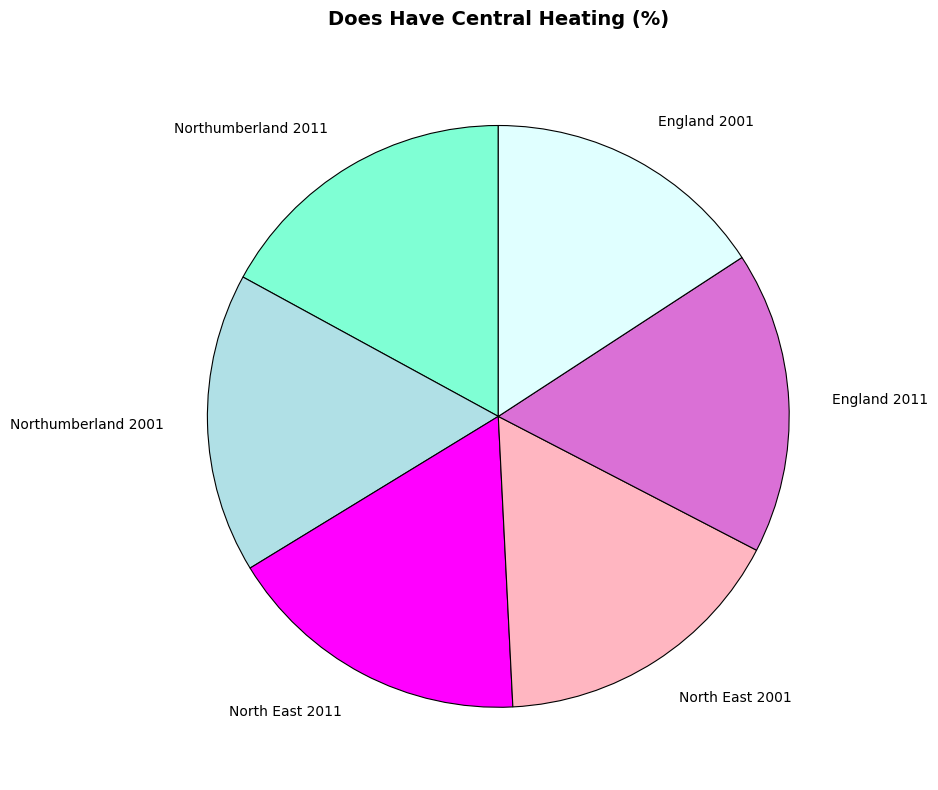

Is it true that England 2001 is 16% of the pie?

True